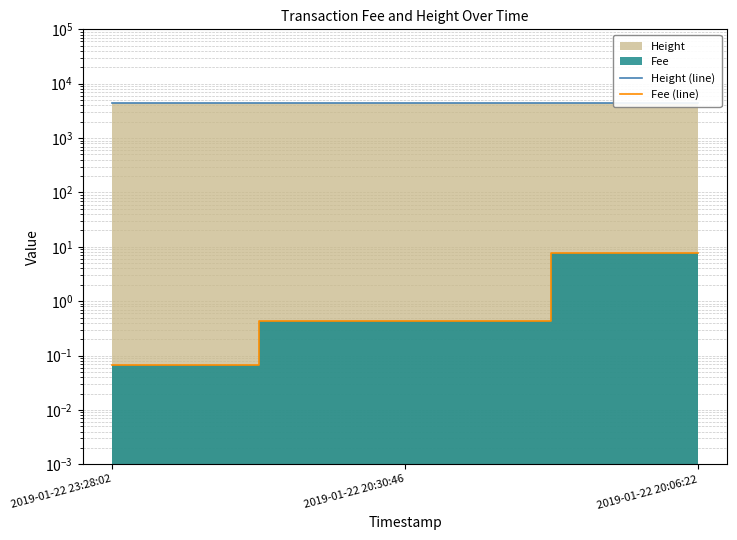

What is the label of the 1st point from the right?

2019-01-22 20:06:22